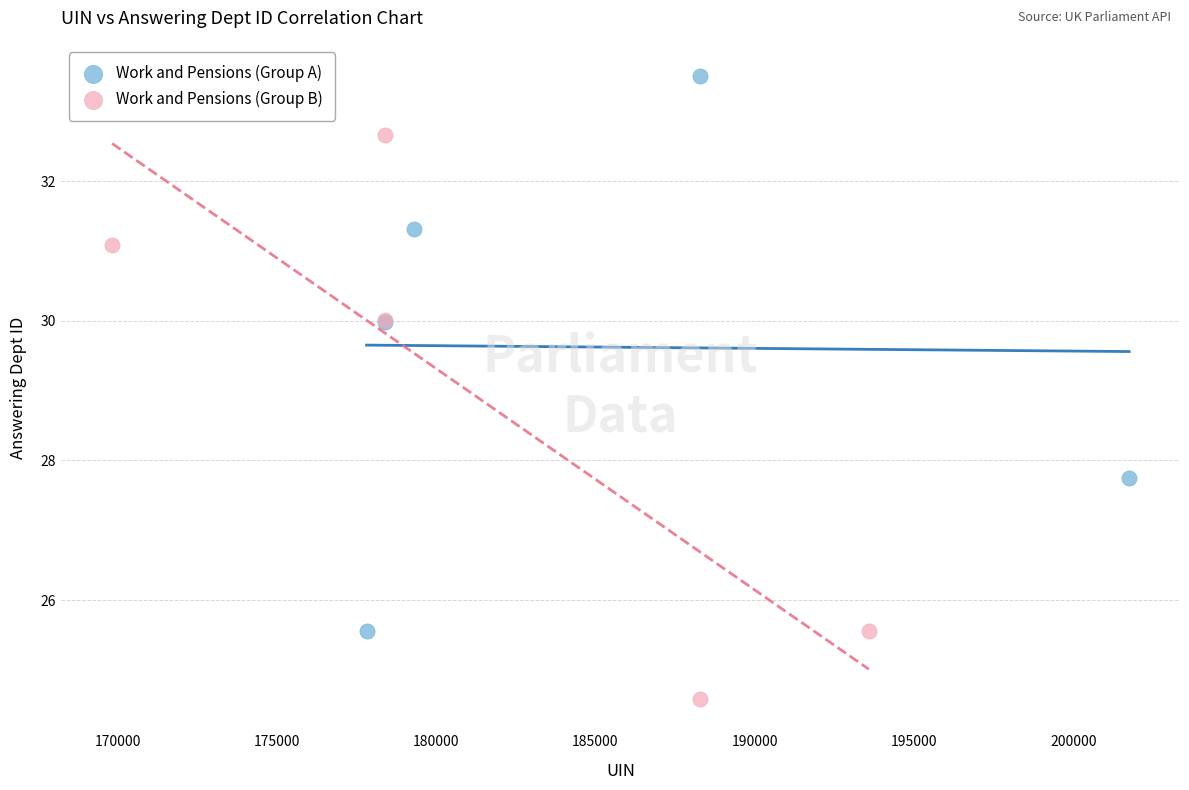

Which series contains the lowest Y value?

Work and Pensions (Group B)